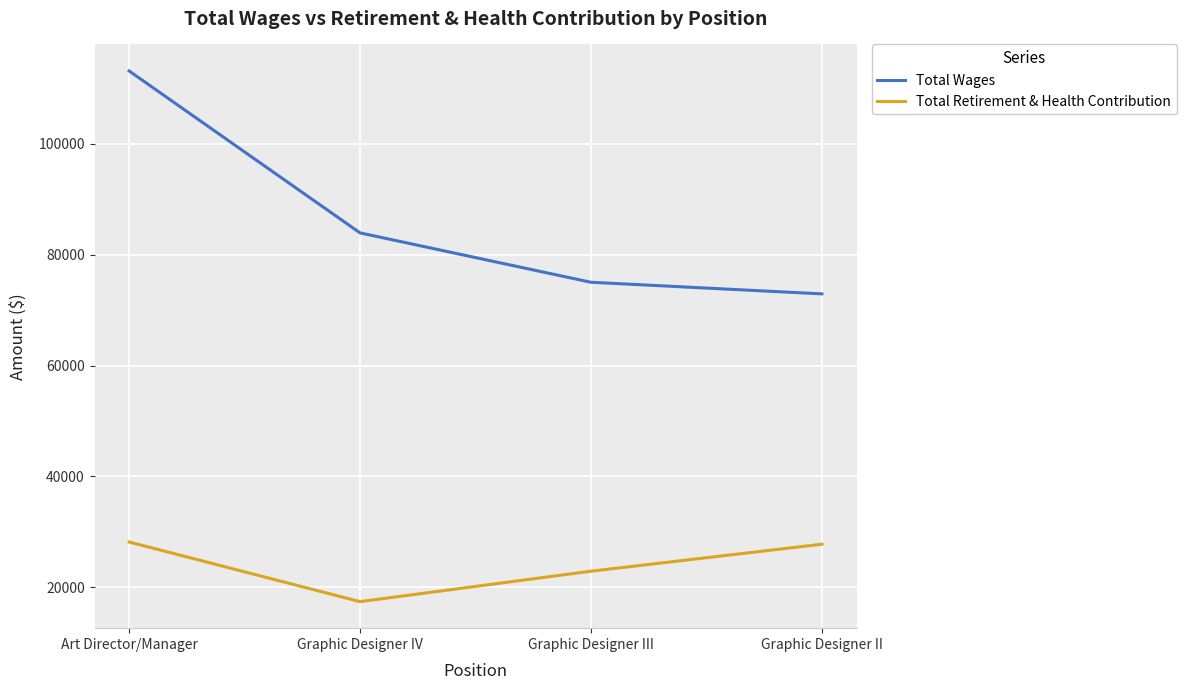

The value of Total Retirement & Health Contribution at Graphic Designer III is 34483. True or false?

False